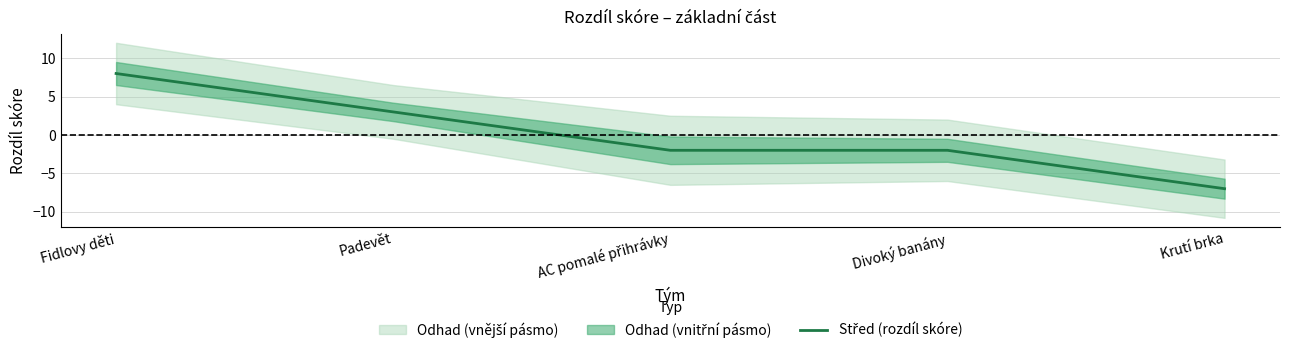

Reading right to left, transcribe all the data shown in this chart.

-7	-2	-2	3	8